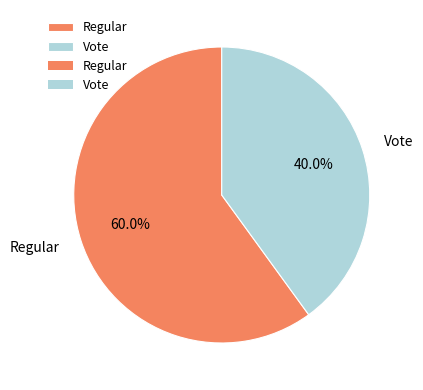

True or false: Regular accounts for 60% of the total.

True